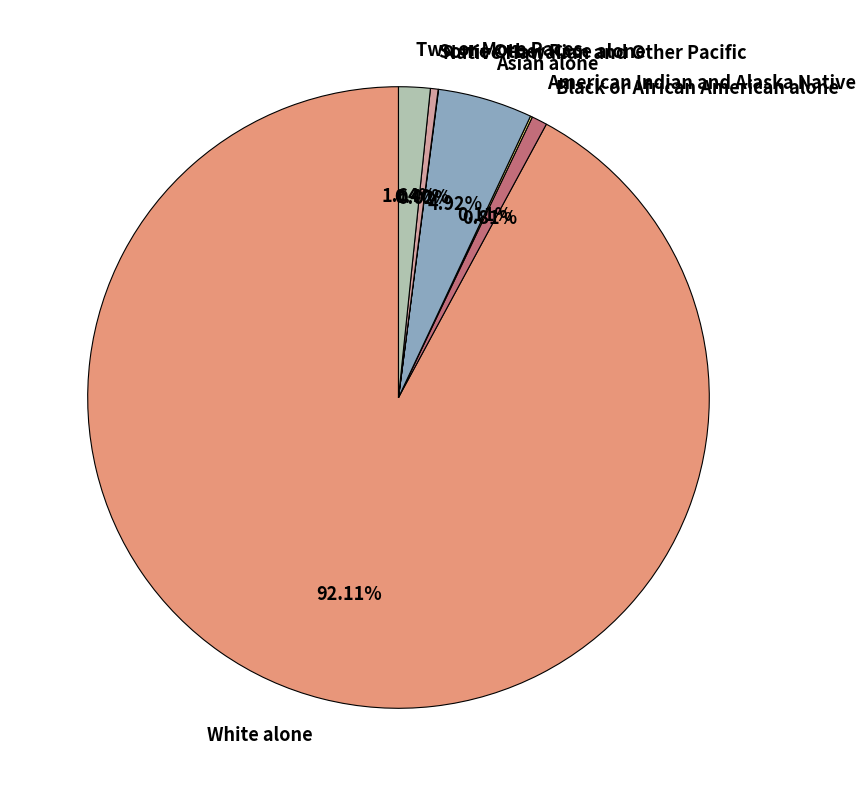

Which category has the biggest portion of the pie?

White alone